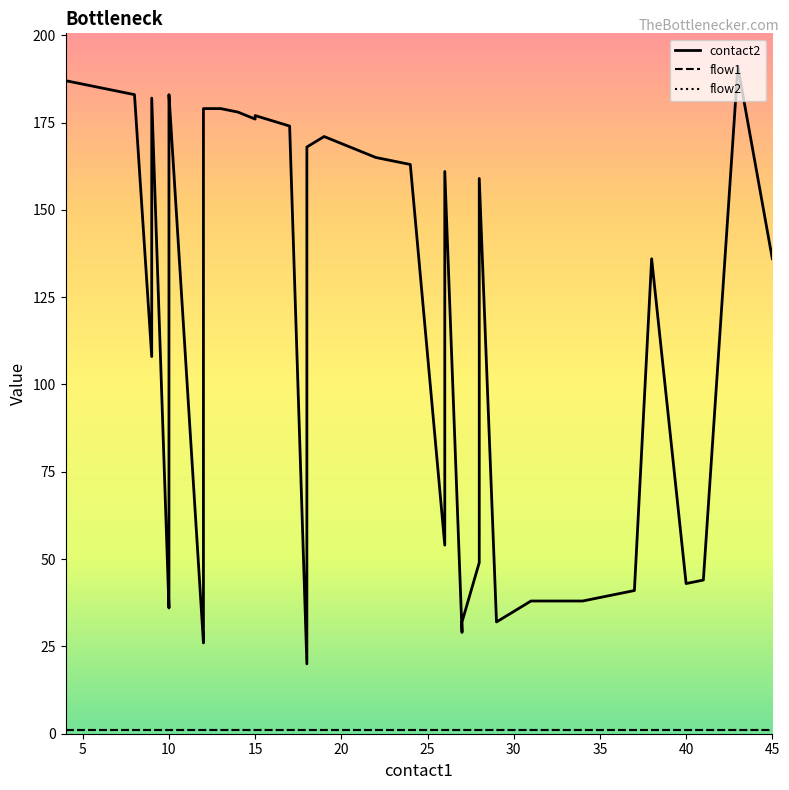

Is it true that flow1 equals 1 at 22?

False